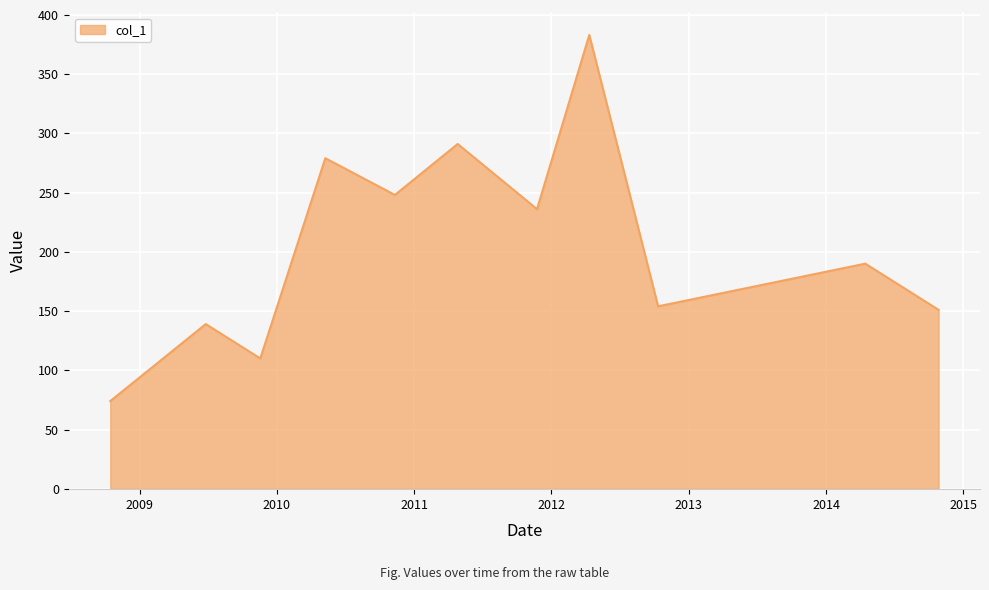

What is the greatest value displayed?

383